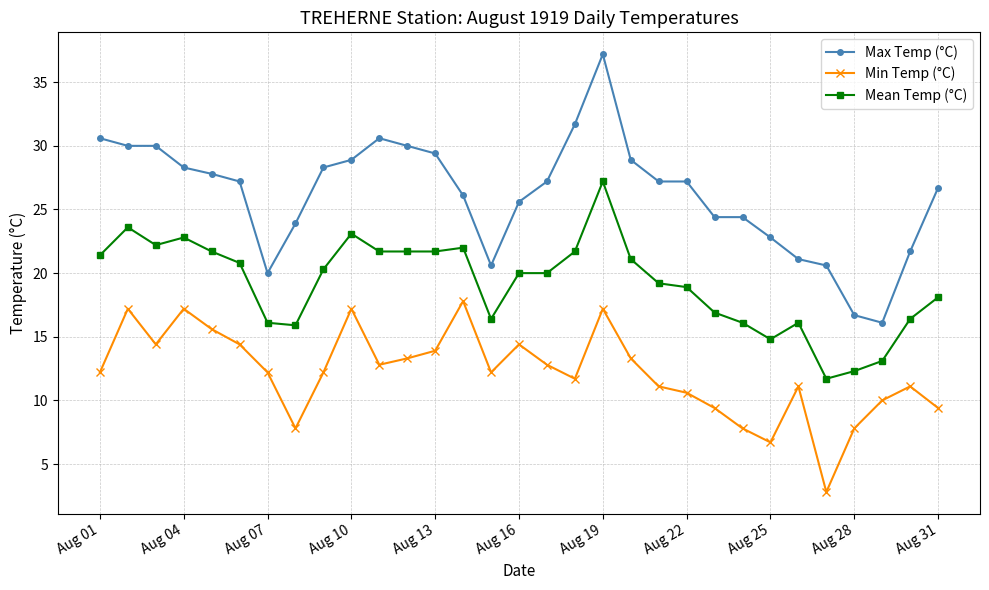

True or false: Max Temp (°C) has more than 1 interior local peaks.

True